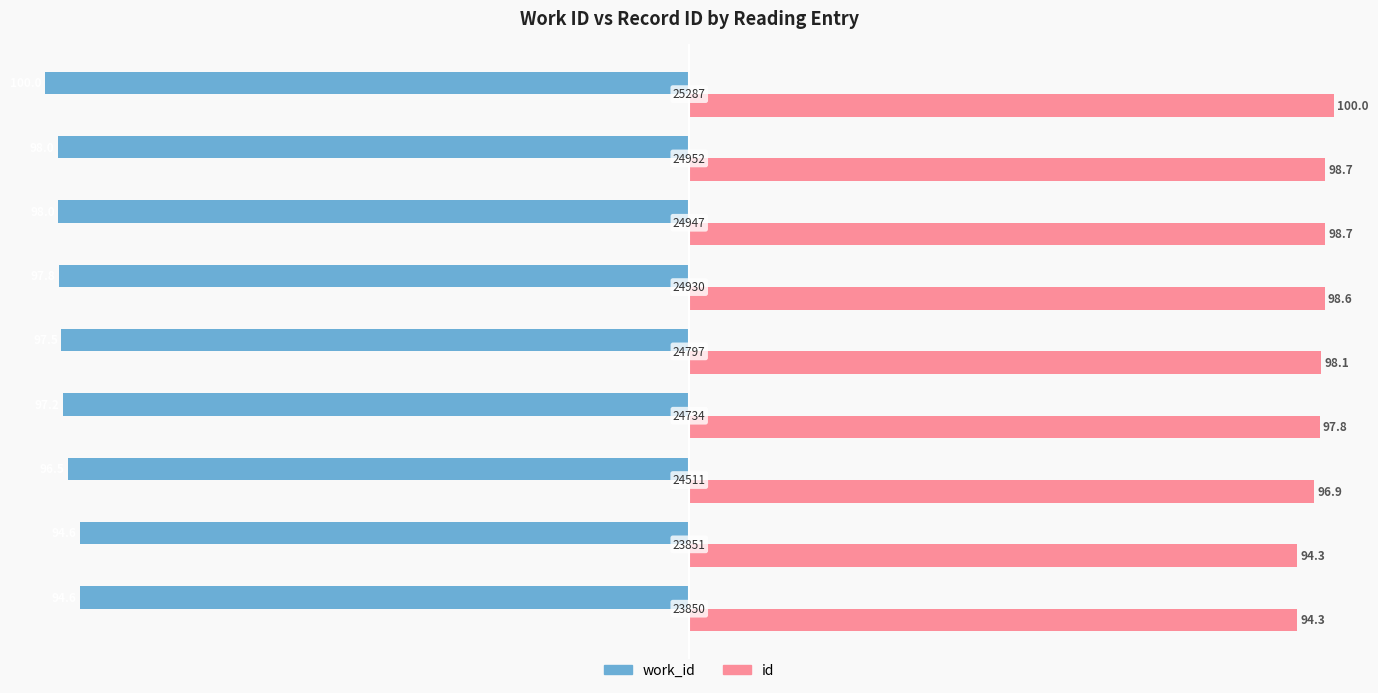

At how many categories does at least one series exceed 38?

9